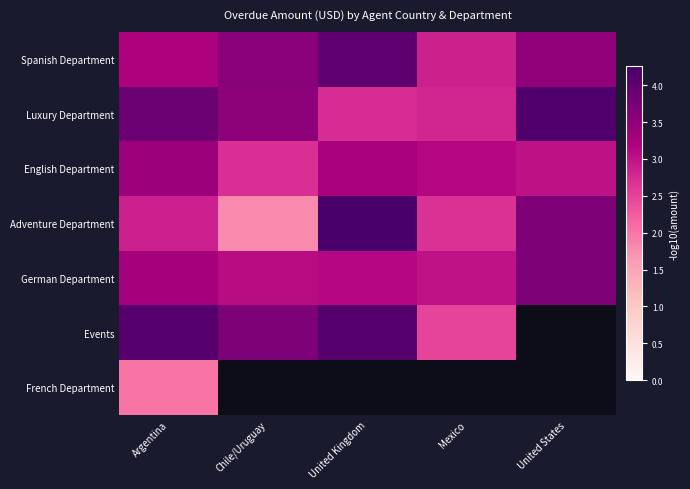

How many values in Events are above zero?

4